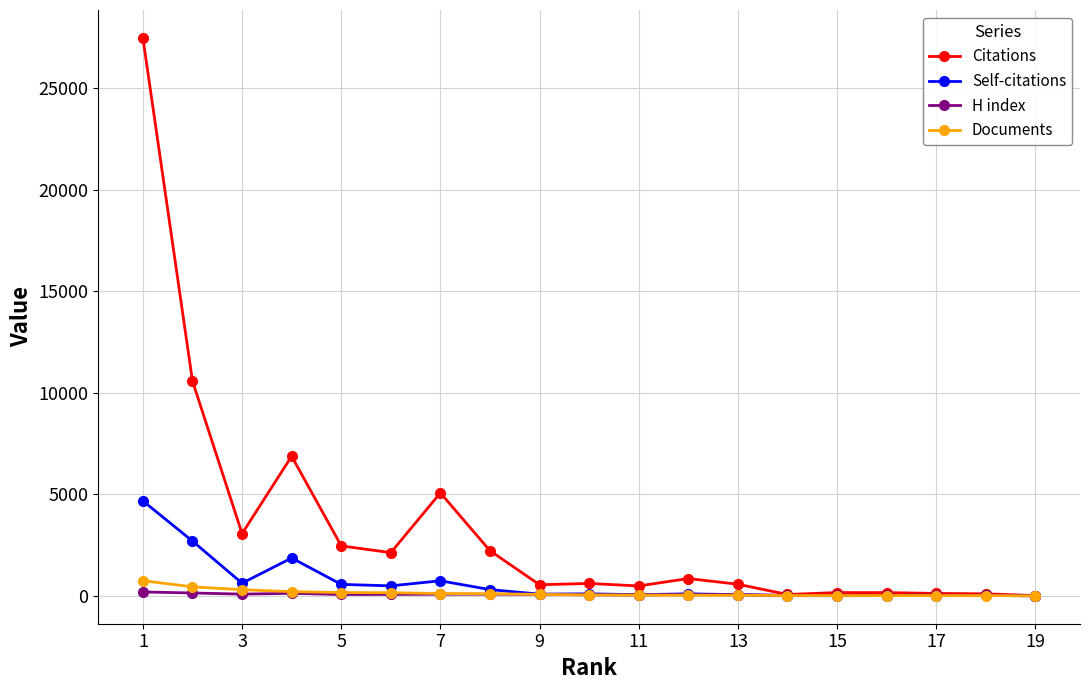

What is the maximum value shown in the chart?

27483